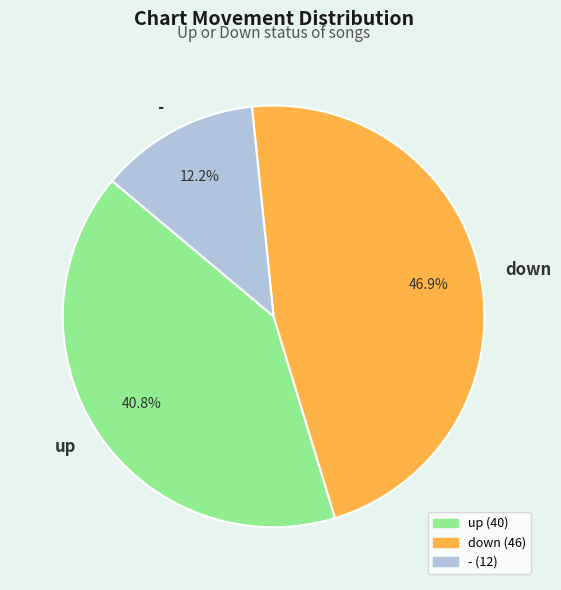

To the nearest percent, what portion does - represent?

12%